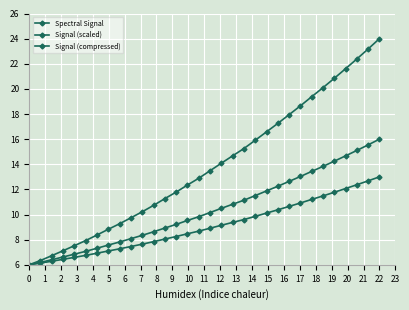

How many categories are shown in the chart?

32